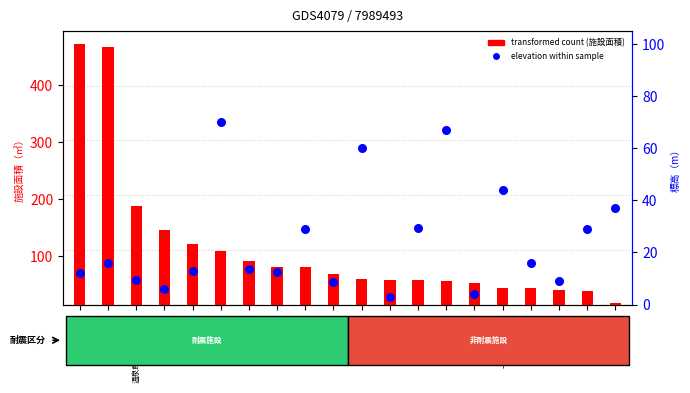

Which series has the largest Y range (max minus min)?

transformed count